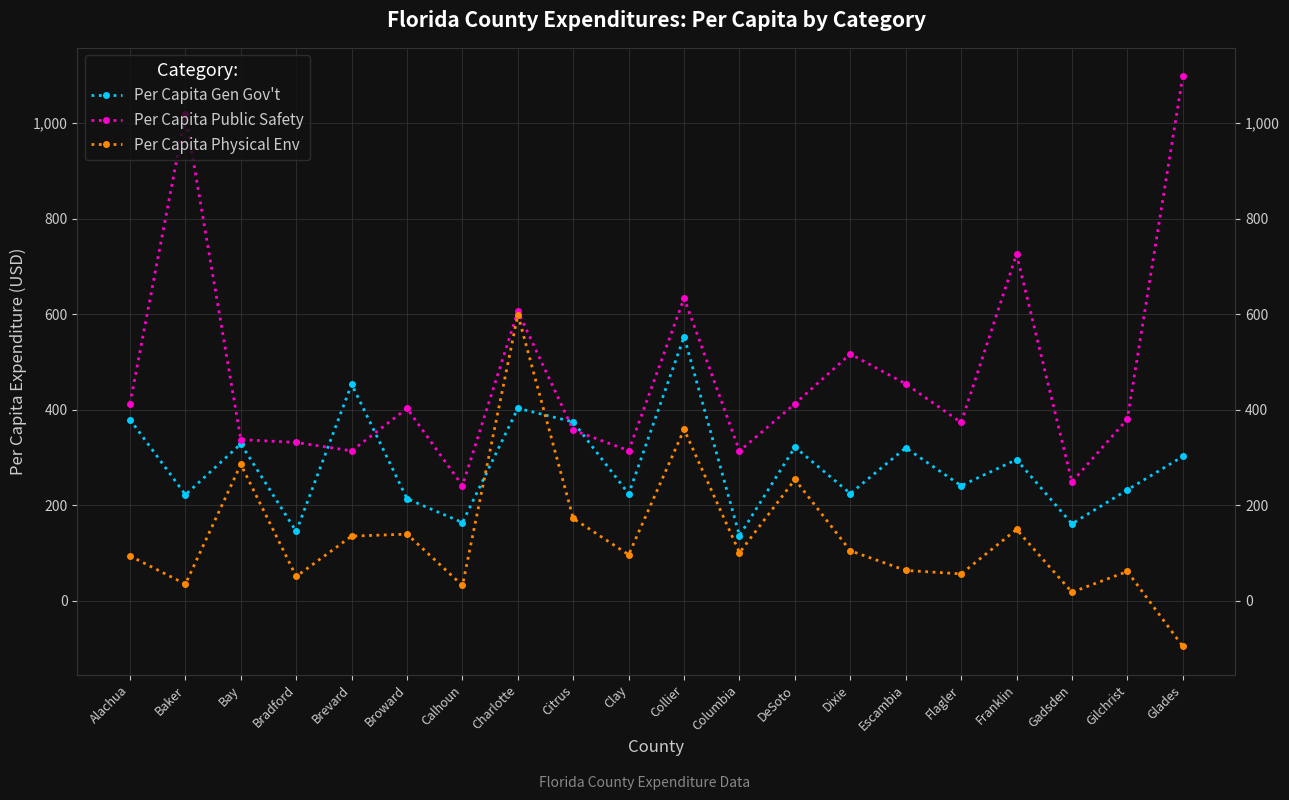

In Per Capita Public Safety, how many points are higher than both neighbors (excluding endpoints)?

6